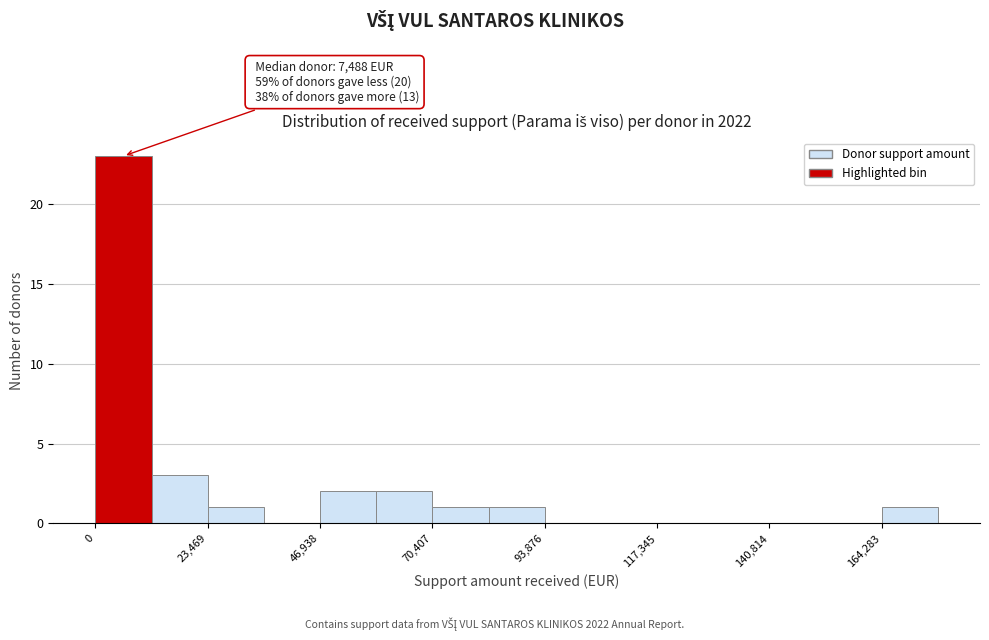

Read against the x-axis, roughly where is the centre of the tallest bar?

5000